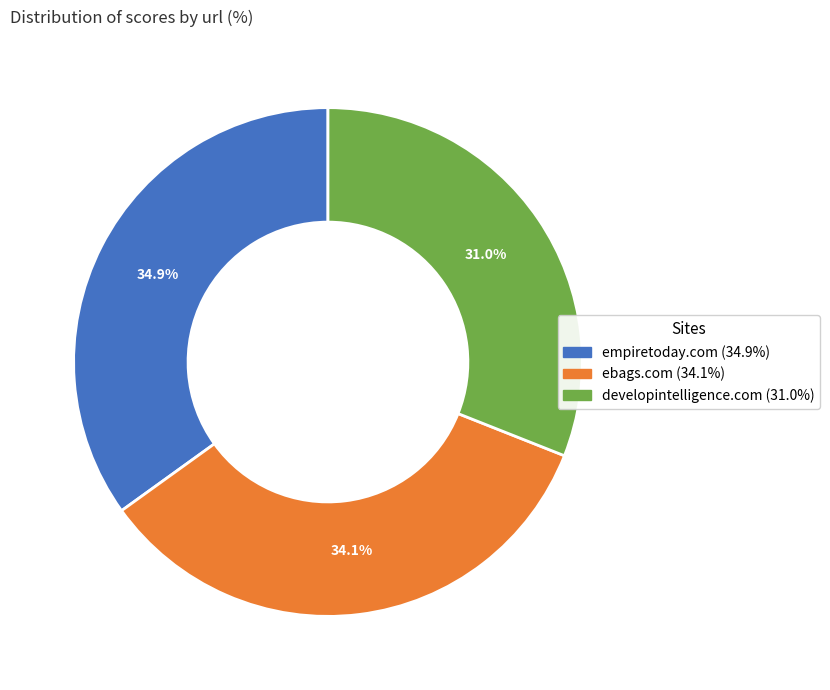

How many segments does this pie chart have?

3